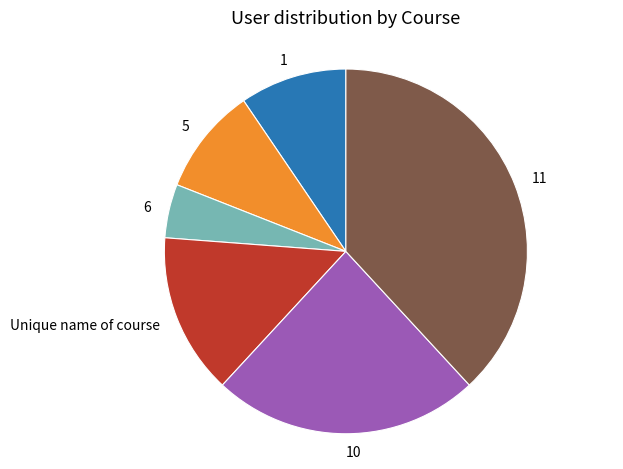

Does any single category account for the majority?

No